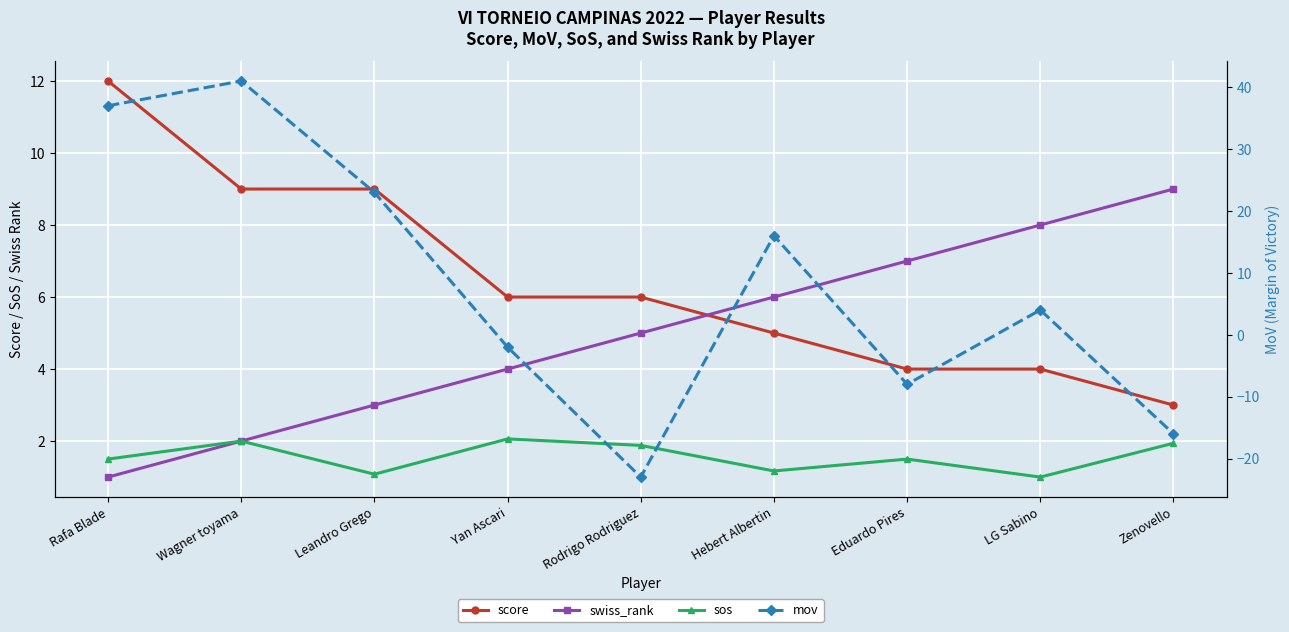

How many lines are shown in the chart?

4